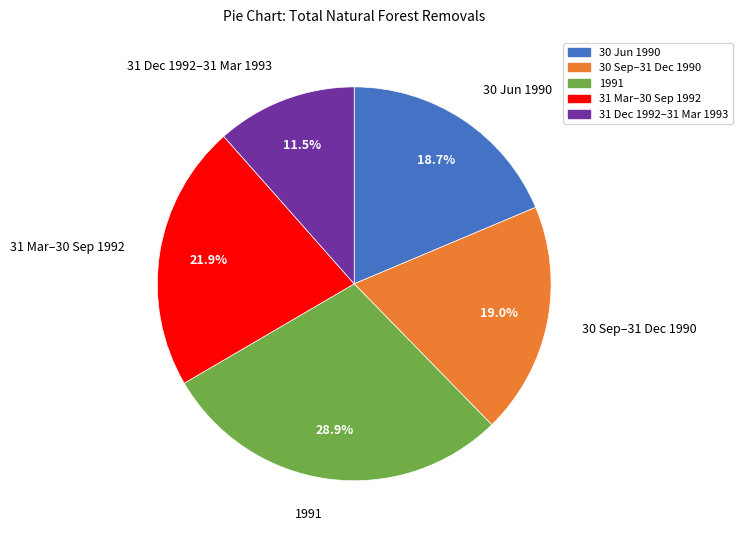

How many segments does this pie chart have?

5